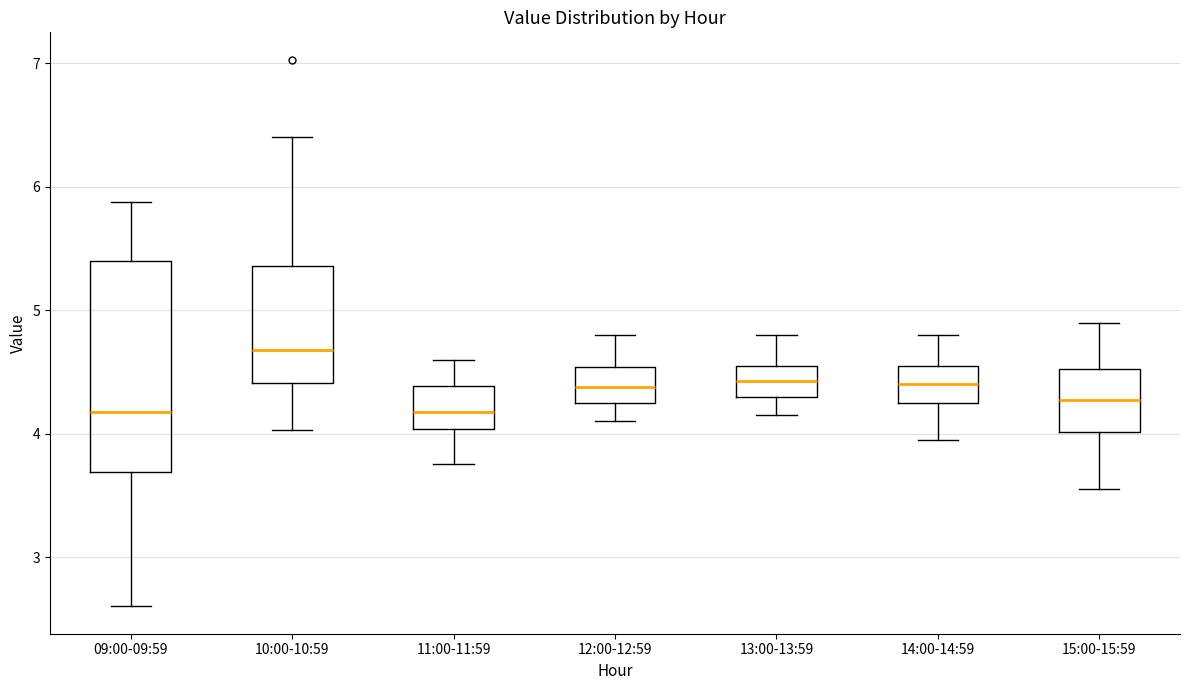

Which box is the tallest, from its lower edge to its upper edge?

09:00-09:59